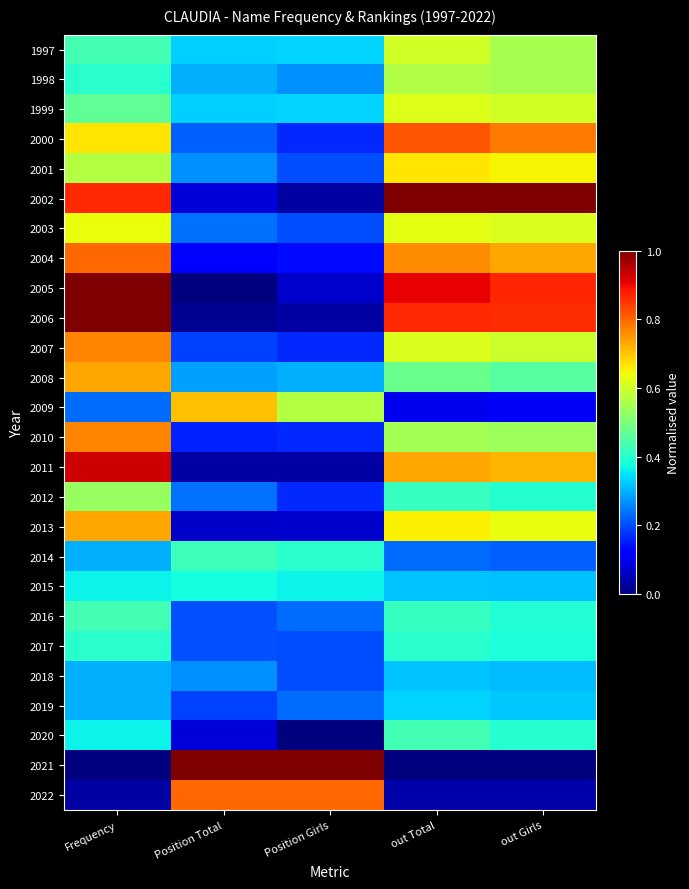

Between out Girls and Position Girls, which is larger?

out Girls